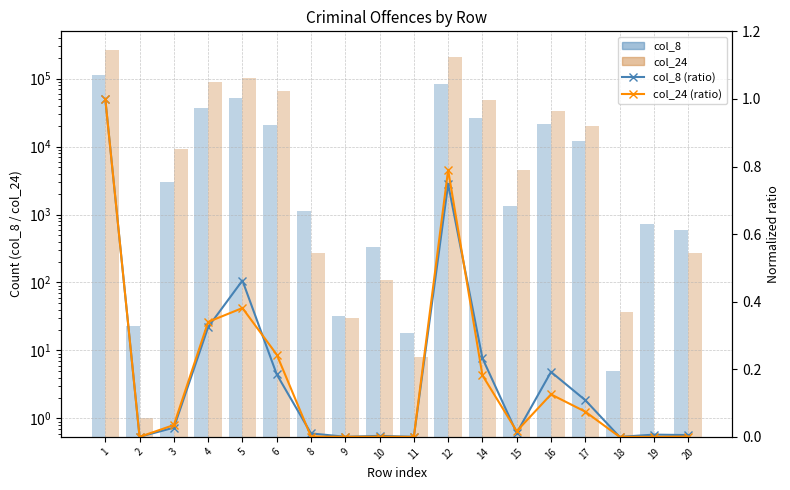

What is the average value of the col_8 (ratio) series?

0.2